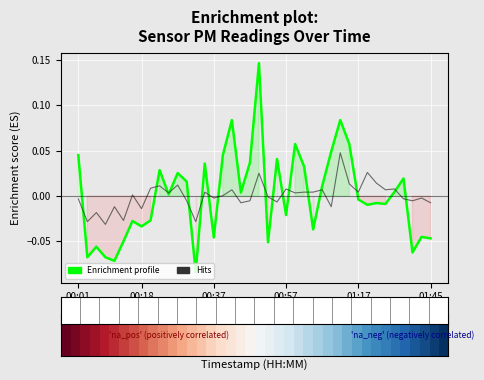

Which series changed the most between 01:17 and 34?

P1 (Enrichment profile)